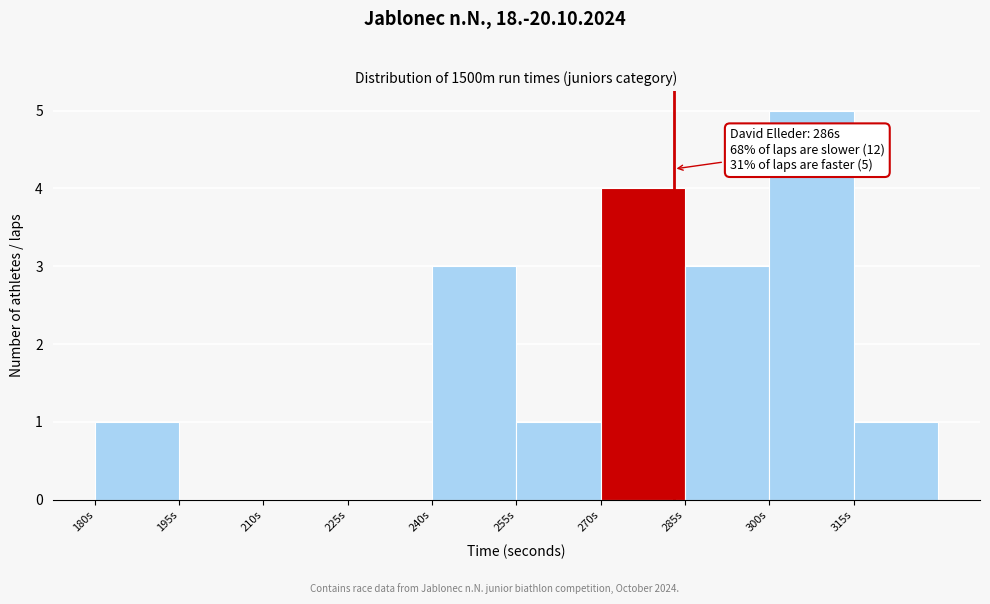

Which range on the x-axis has the tallest bar?

300 to 315